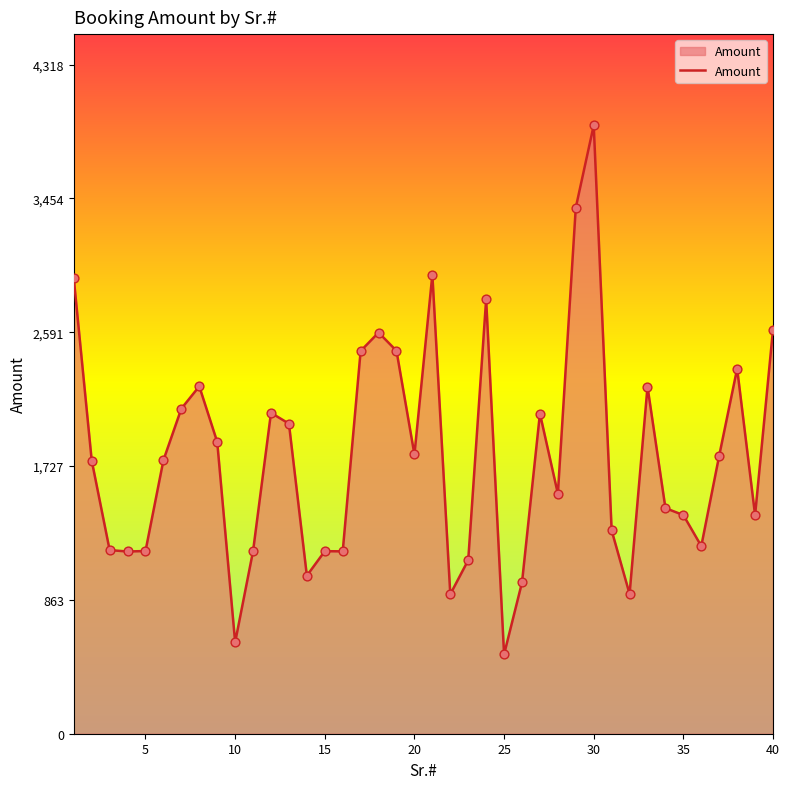

What is the greatest value displayed?

3926